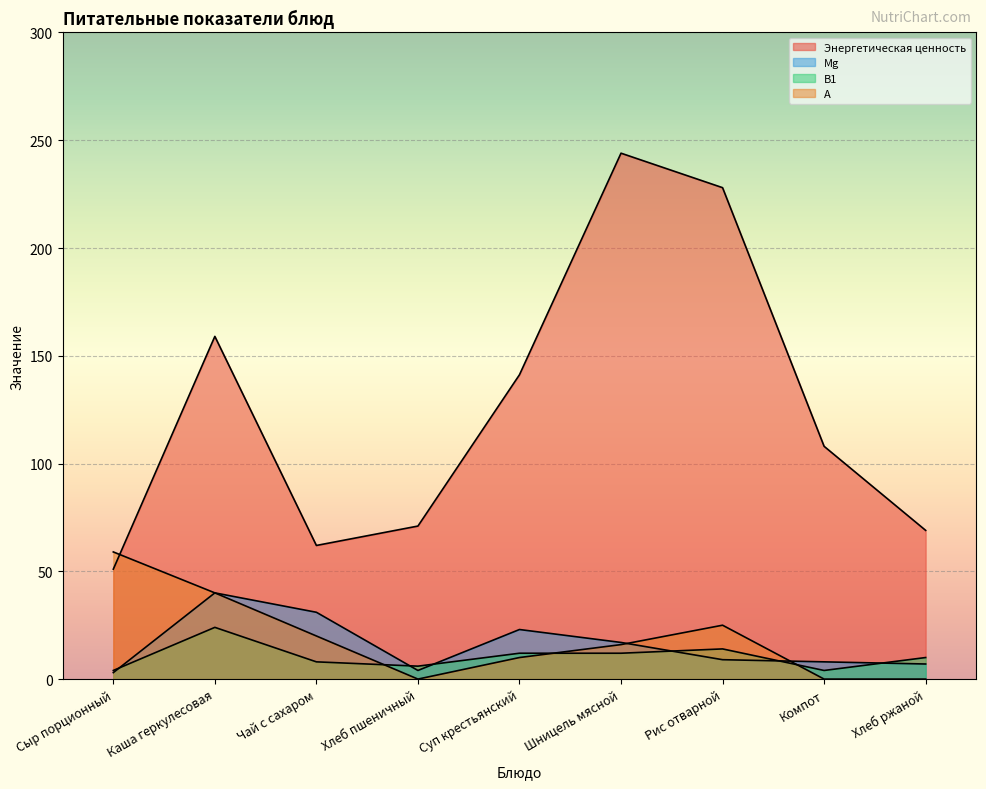

Which series has the widest spread of values?

Энергетическая ценность